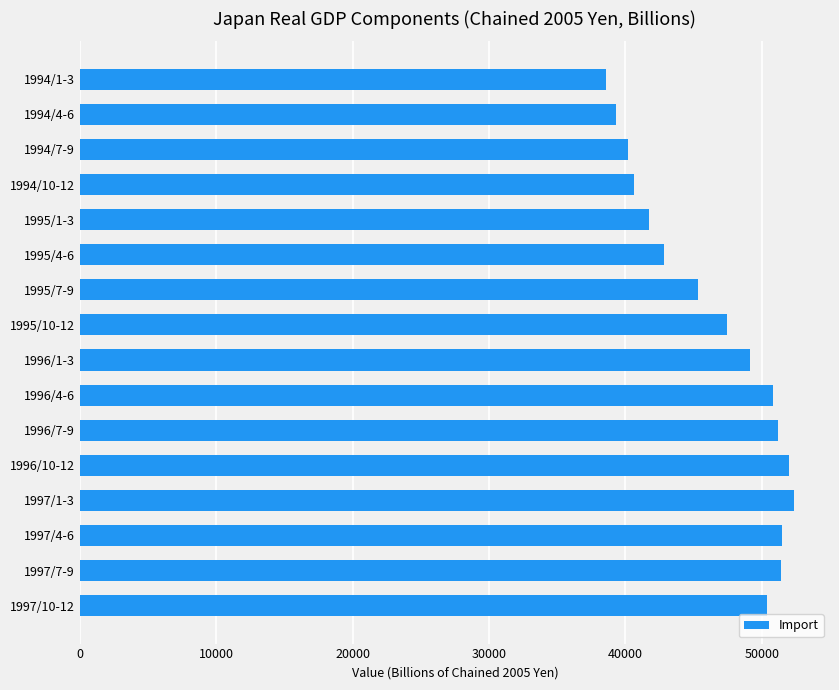

How many bars are there in total?

16